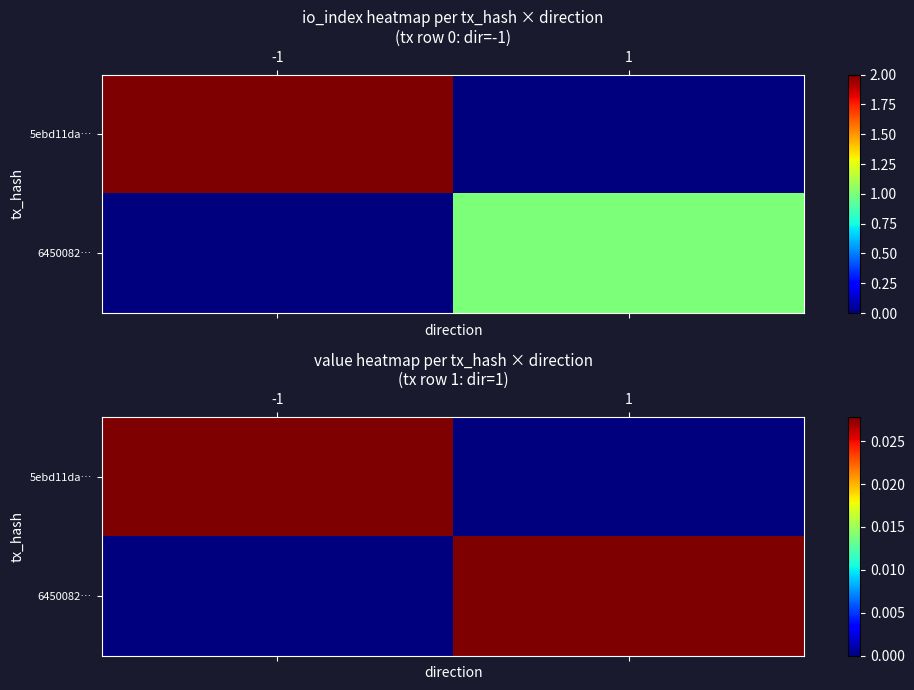

Count the 6450082… values in the range 0 to 1.

2